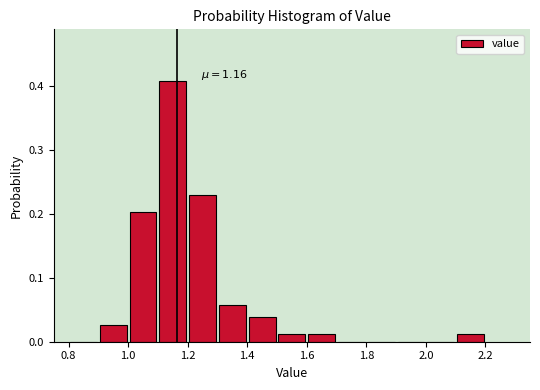

Which range on the x-axis has the tallest bar?

1.1 to 1.2